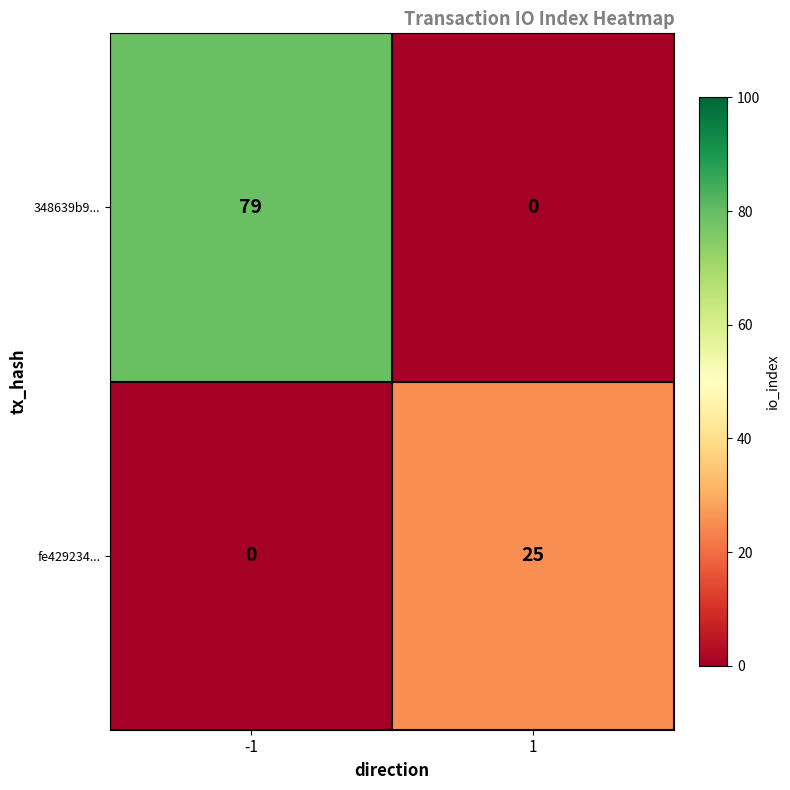

Which series has the largest range (max minus min)?

348639b9...